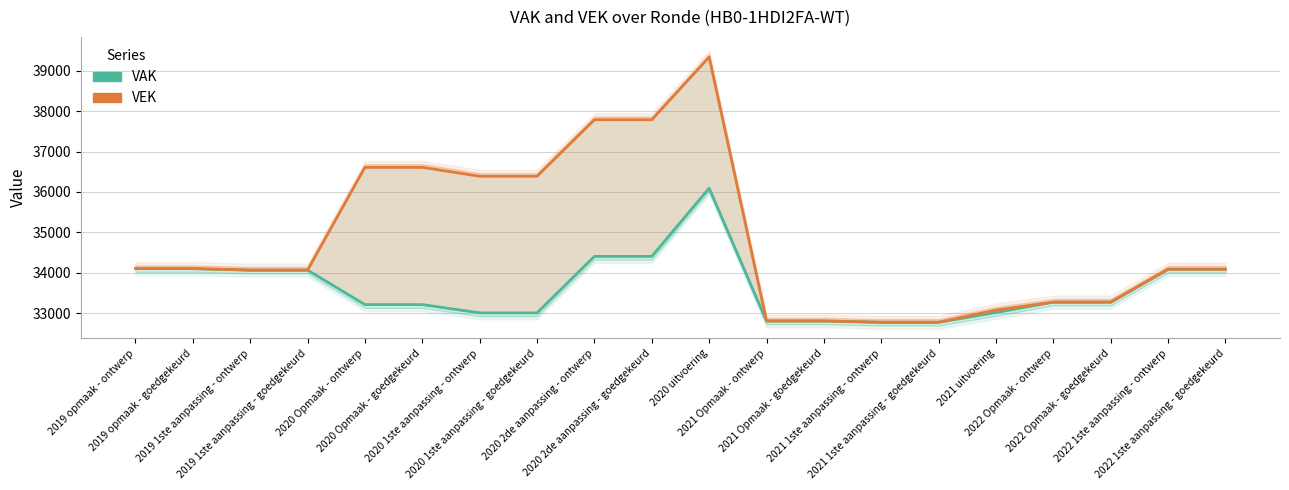

True or false: VAK and VEK cross at least once.

False